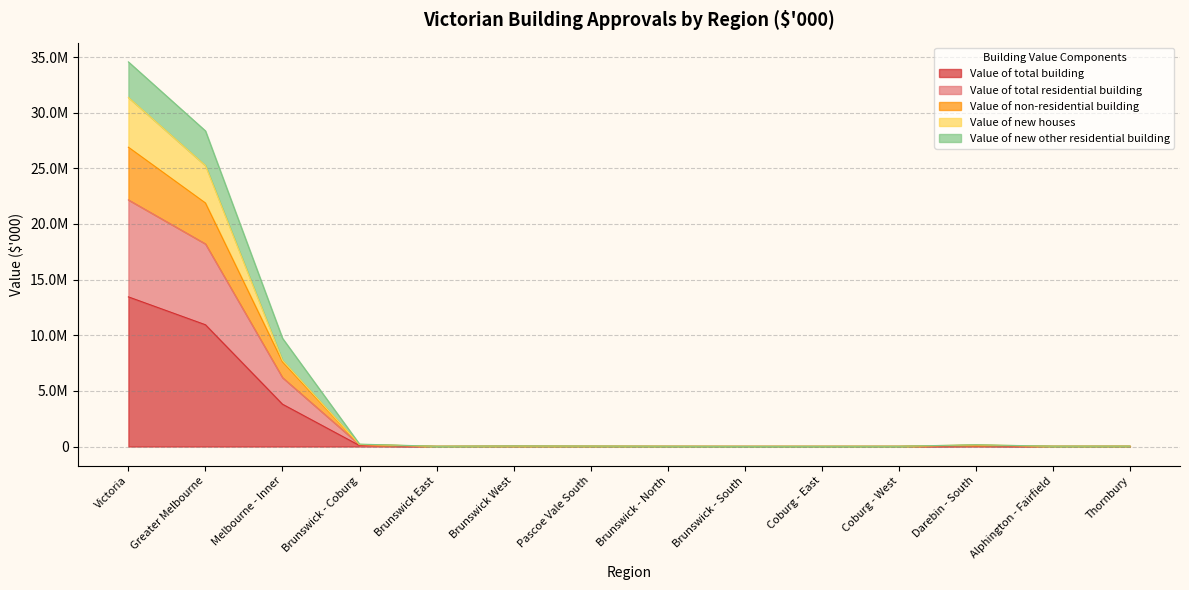

The value of Value of total residential building at Victoria is 36995830. True or false?

False